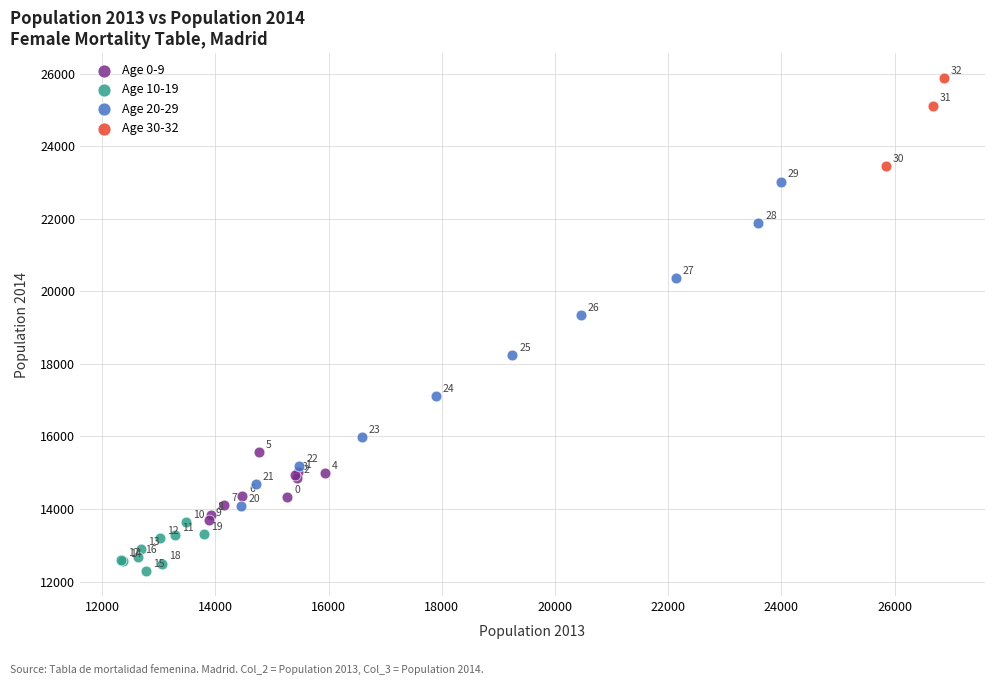

Which series has the largest Y range (max minus min)?

Age 20-29